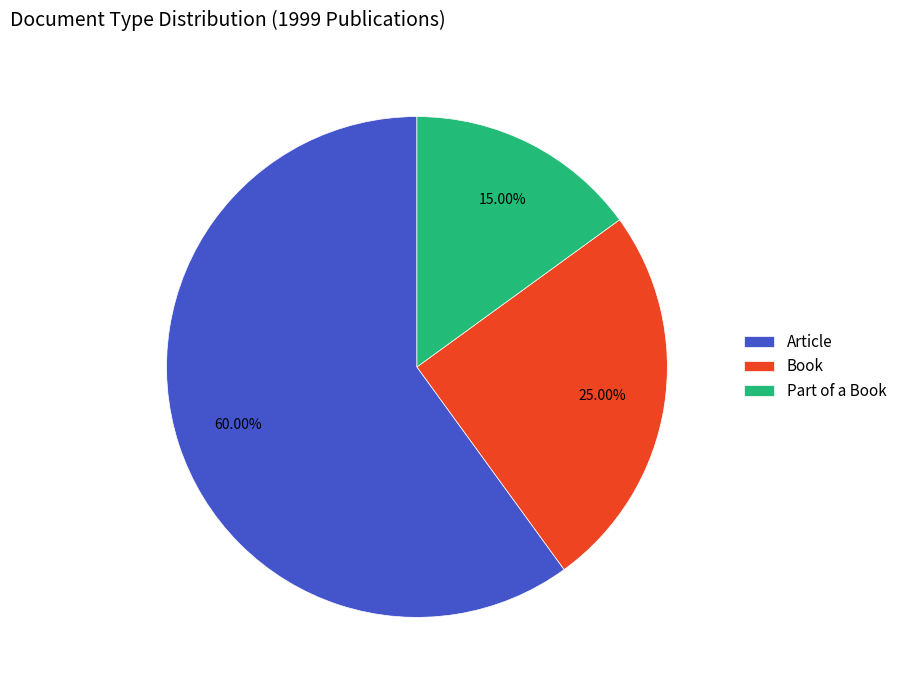

To the nearest percent, what is the difference between the Book and Article slice percentages?

35%